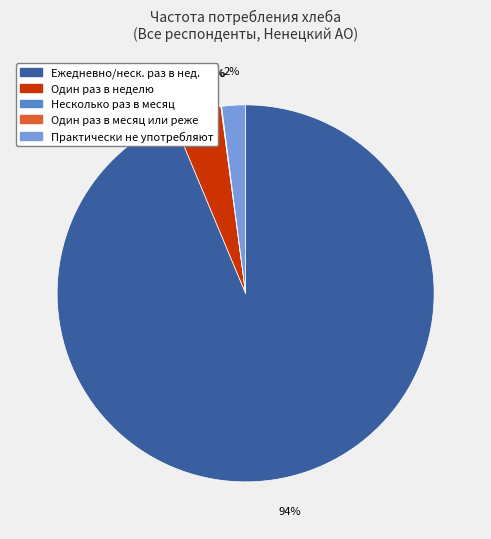

How many segments does this pie chart have?

5